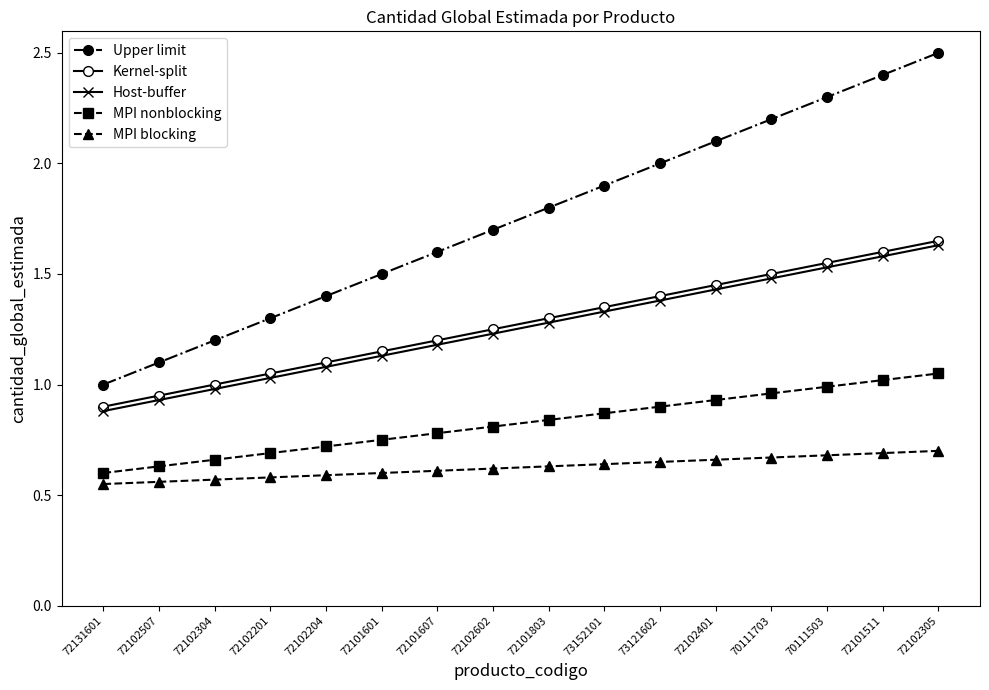

Is the value of MPI nonblocking at 72102401 greater than the value of Kernel-split at 72102305?

No